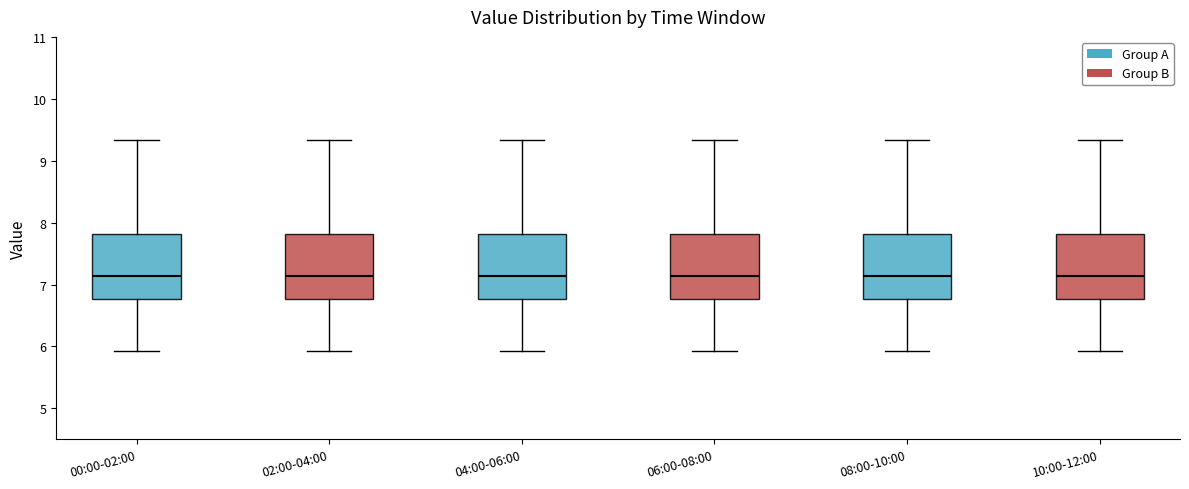

Reading left to right, read every box against the y-axis: the position of its median line, the range the box covers, and the ends of its whiskers. The values are not printed on the chart, so give them approximately, as read against the axis.

00:00-02:00: median 7.1, box 6.8 to 7.8, whiskers 5.9 to 9.3
02:00-04:00: median 7.1, box 6.8 to 7.8, whiskers 5.9 to 9.3
04:00-06:00: median 7.1, box 6.8 to 7.8, whiskers 5.9 to 9.3
06:00-08:00: median 7.1, box 6.8 to 7.8, whiskers 5.9 to 9.3
08:00-10:00: median 7.1, box 6.8 to 7.8, whiskers 5.9 to 9.3
10:00-12:00: median 7.1, box 6.8 to 7.8, whiskers 5.9 to 9.3